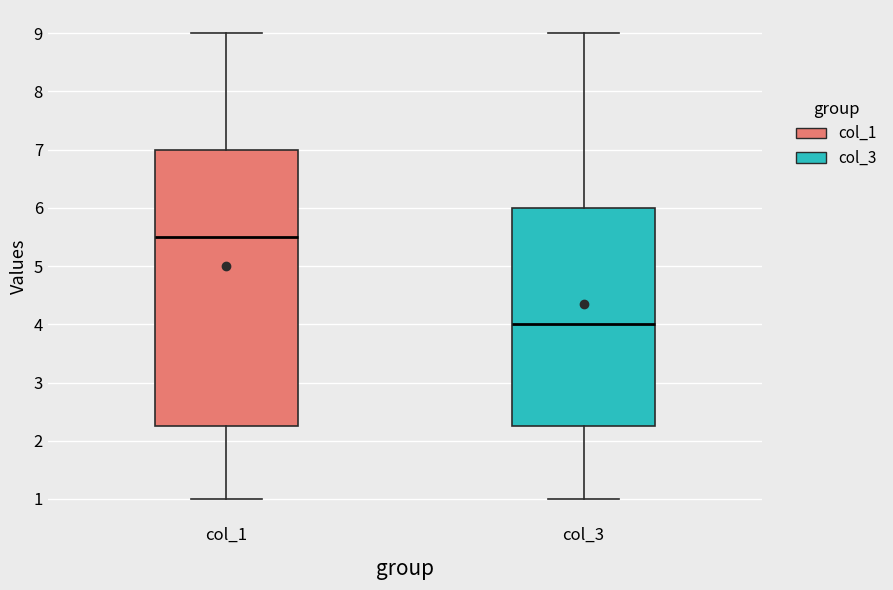

Where is the lower edge of the box for col_1 on the y-axis? The values are not printed on the chart, so give them approximately, as read against the axis.

2.3